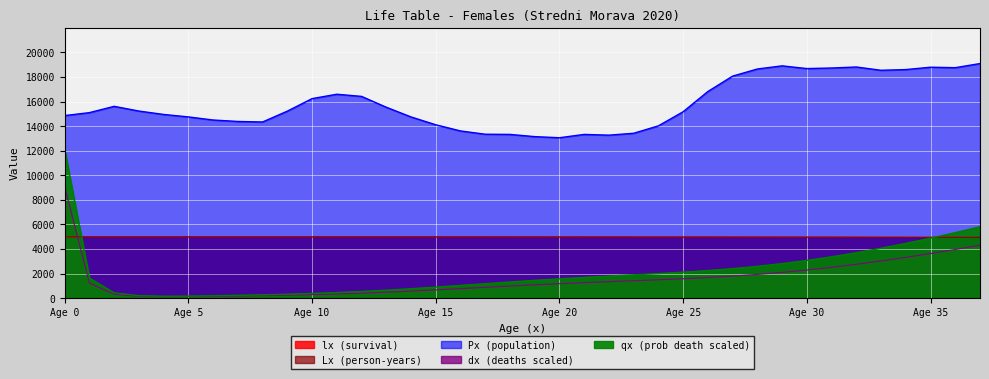

What is the value of the Lx point at the 18th from the left?

4986.8